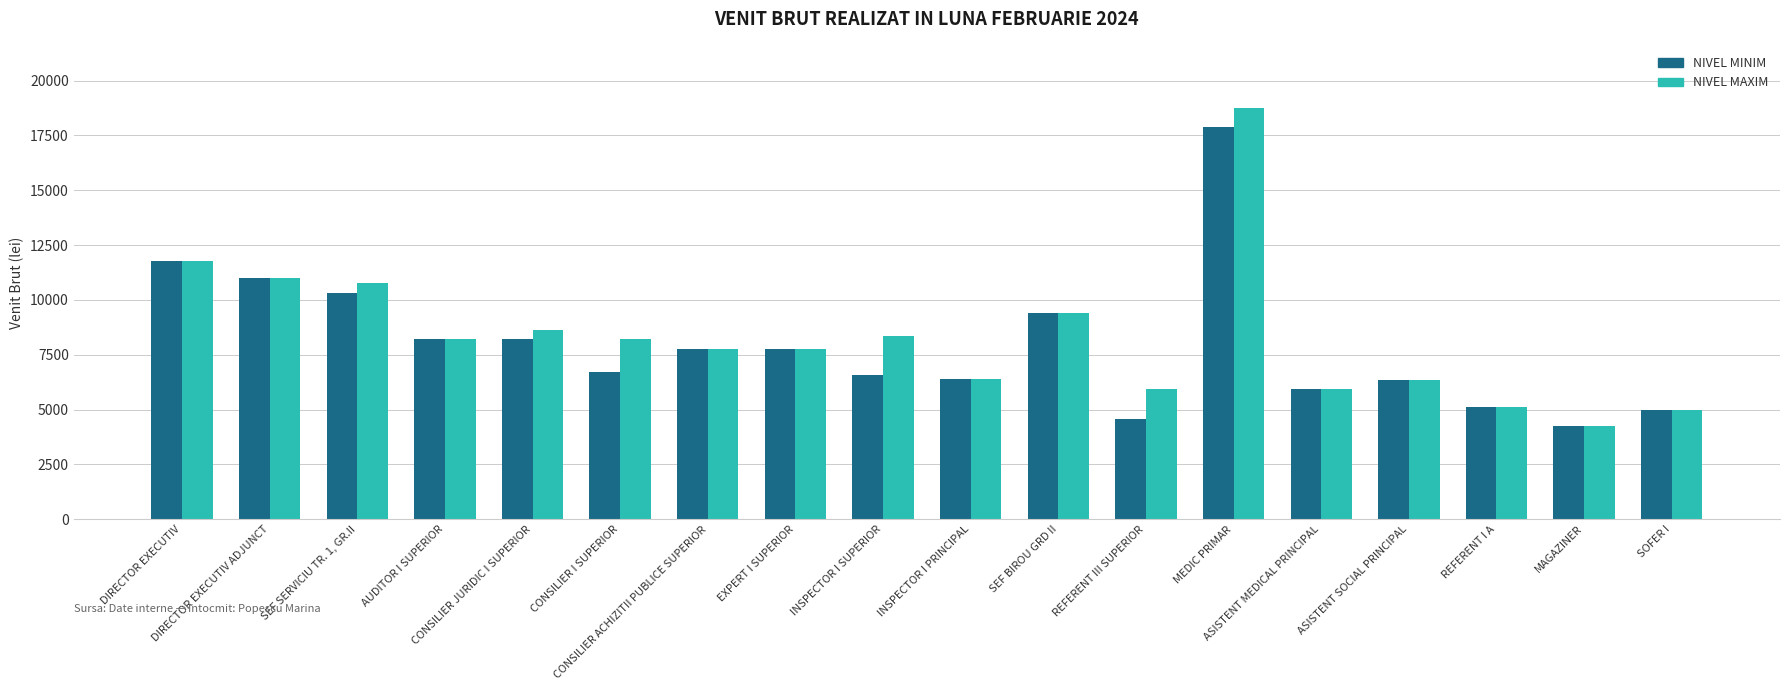

List the series in order of their peak value, lowest first.

NIVEL MINIM, NIVEL MAXIM